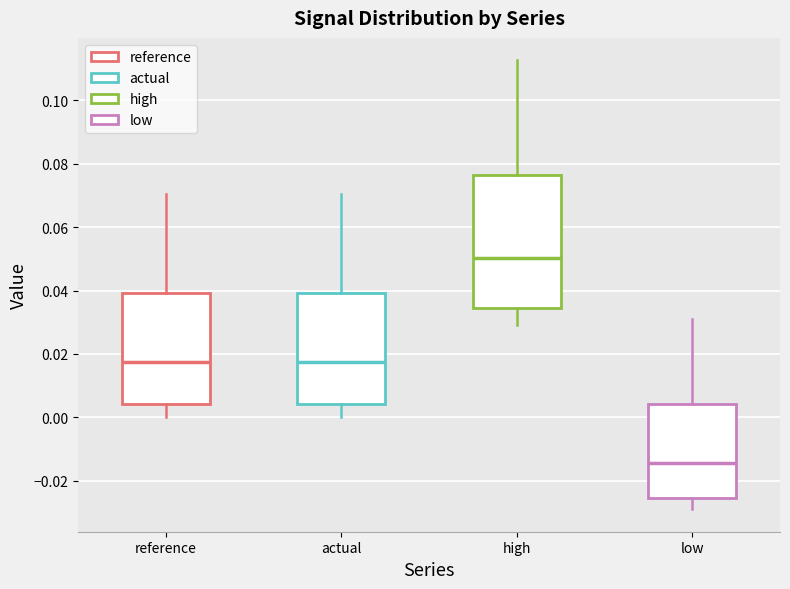

Where is the upper edge of the box for high on the y-axis? The values are not printed on the chart, so give them approximately, as read against the axis.

0.076